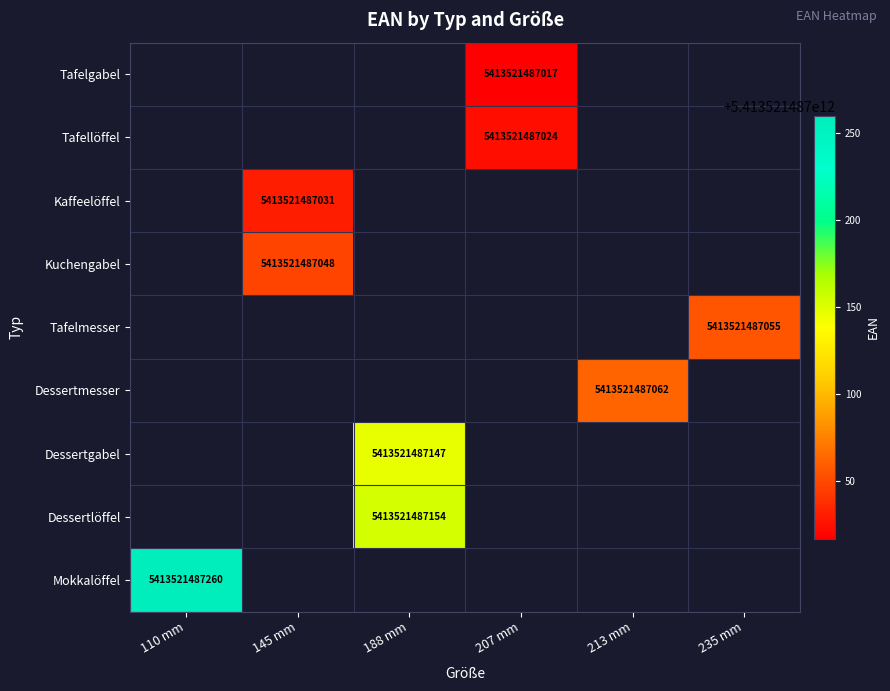

What is the greatest value displayed?

5413521487260.0